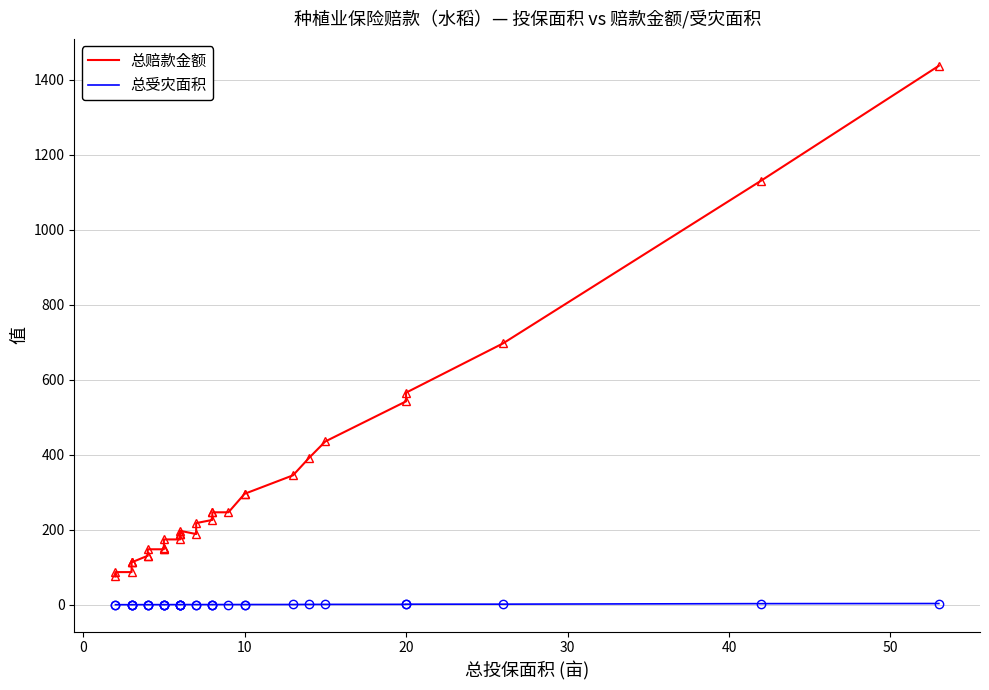

Reading left to right, transcribe all the data shown in this chart.

总赔款金额: 75.4	87.1	87.1	113.1	113.1	113.1	130.7	130.7	148.0	148.0	148.0	150.8	174.2	174.2	188.6	188.6	188.6	197.3	188.6	217.8	226.3	246.6	246.6	246.6	295.9	295.9	345.2	392.0	435.6	542.5	565.6	697.0	1131.3	1437.5
总受灾面积: 0.2	0.2	0.2	0.3	0.3	0.3	0.3	0.3	0.3	0.3	0.3	0.4	0.4	0.4	0.4	0.5	0.5	0.5	0.5	0.5	0.5	0.5	0.6	0.5	0.6	0.6	0.7	0.9	1.0	1.1	1.5	1.6	3.0	3.3